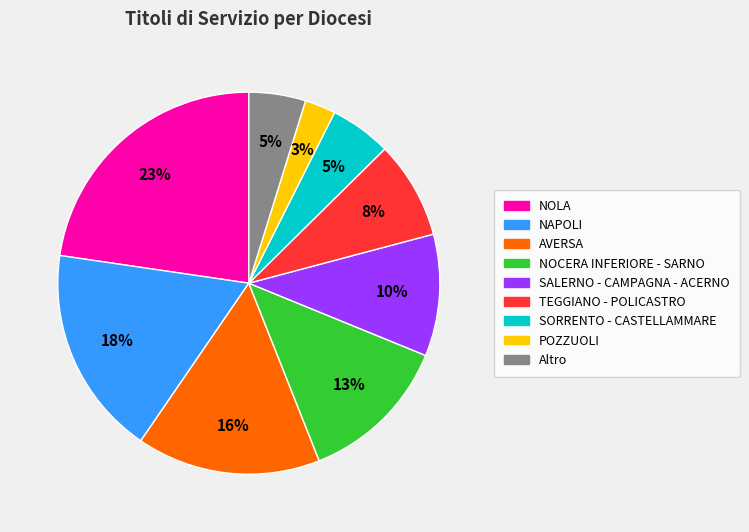

Is there any slice that represents more than half of the pie?

No